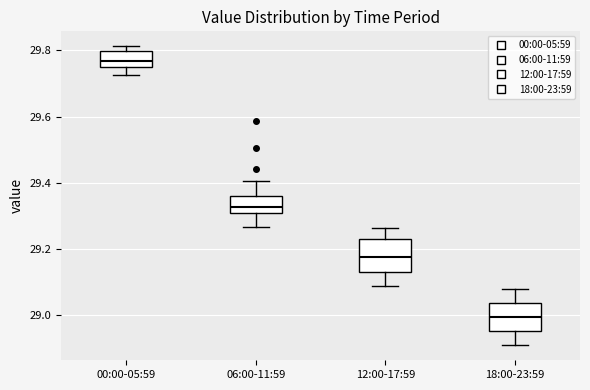

Where is the lower edge of the box for 06:00-11:59 on the y-axis? The values are not printed on the chart, so give them approximately, as read against the axis.

29.30